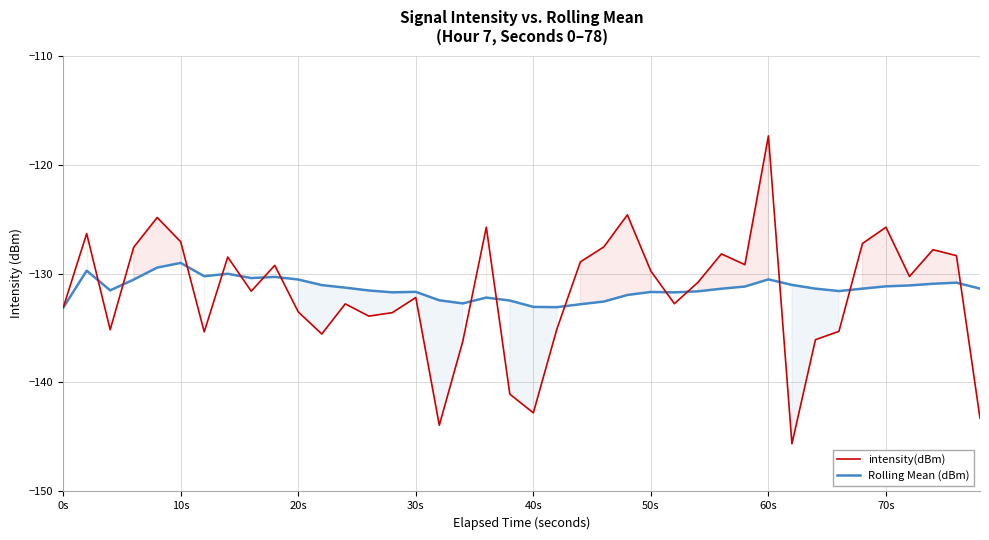

List the series in order of their peak value, lowest first.

Rolling Mean (dBm), intensity(dBm)